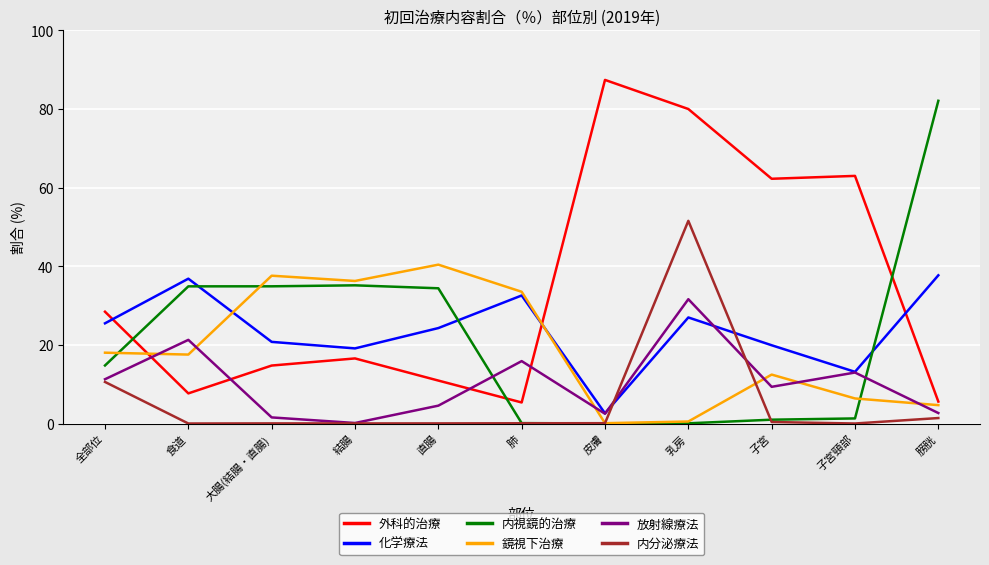

What is the spread (max minus min) of values at 子宮頸部?

63.0